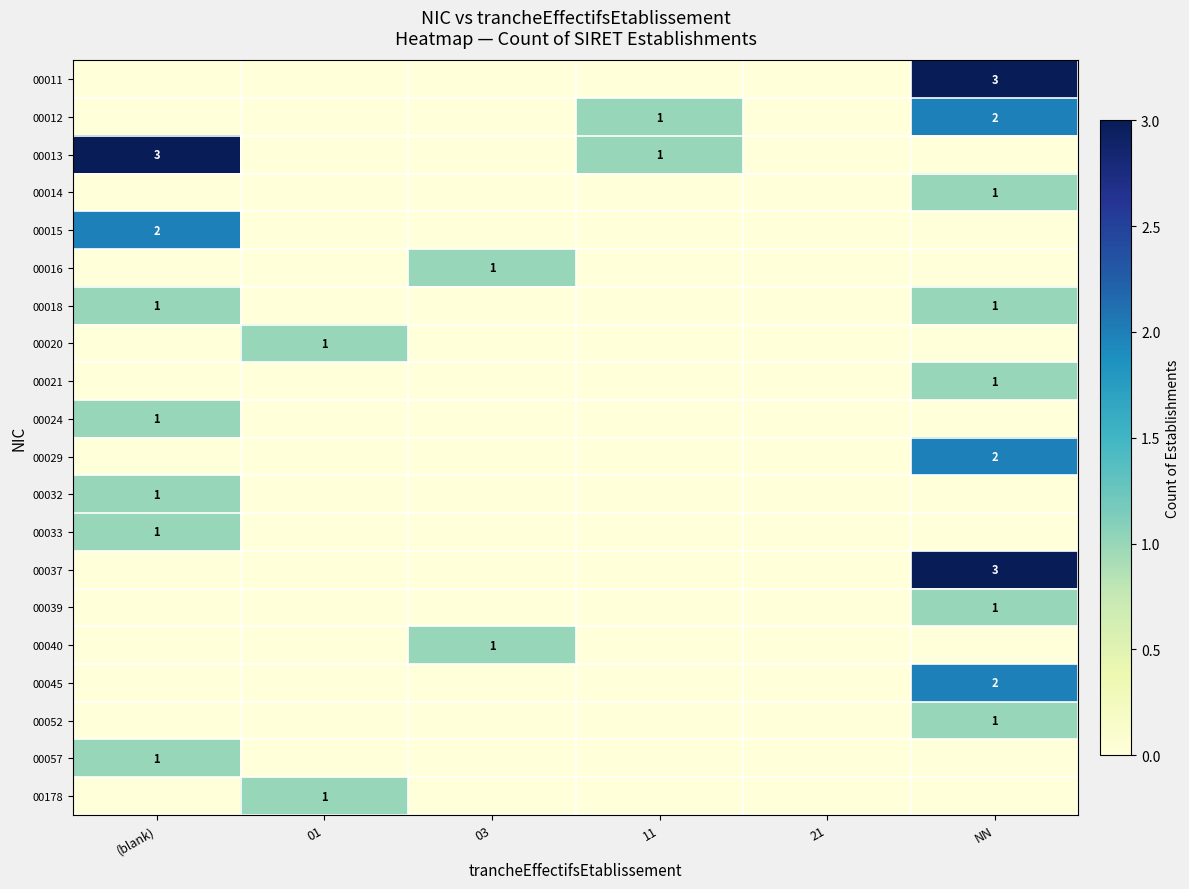

Which category has the lowest value in the 00033 series?

01